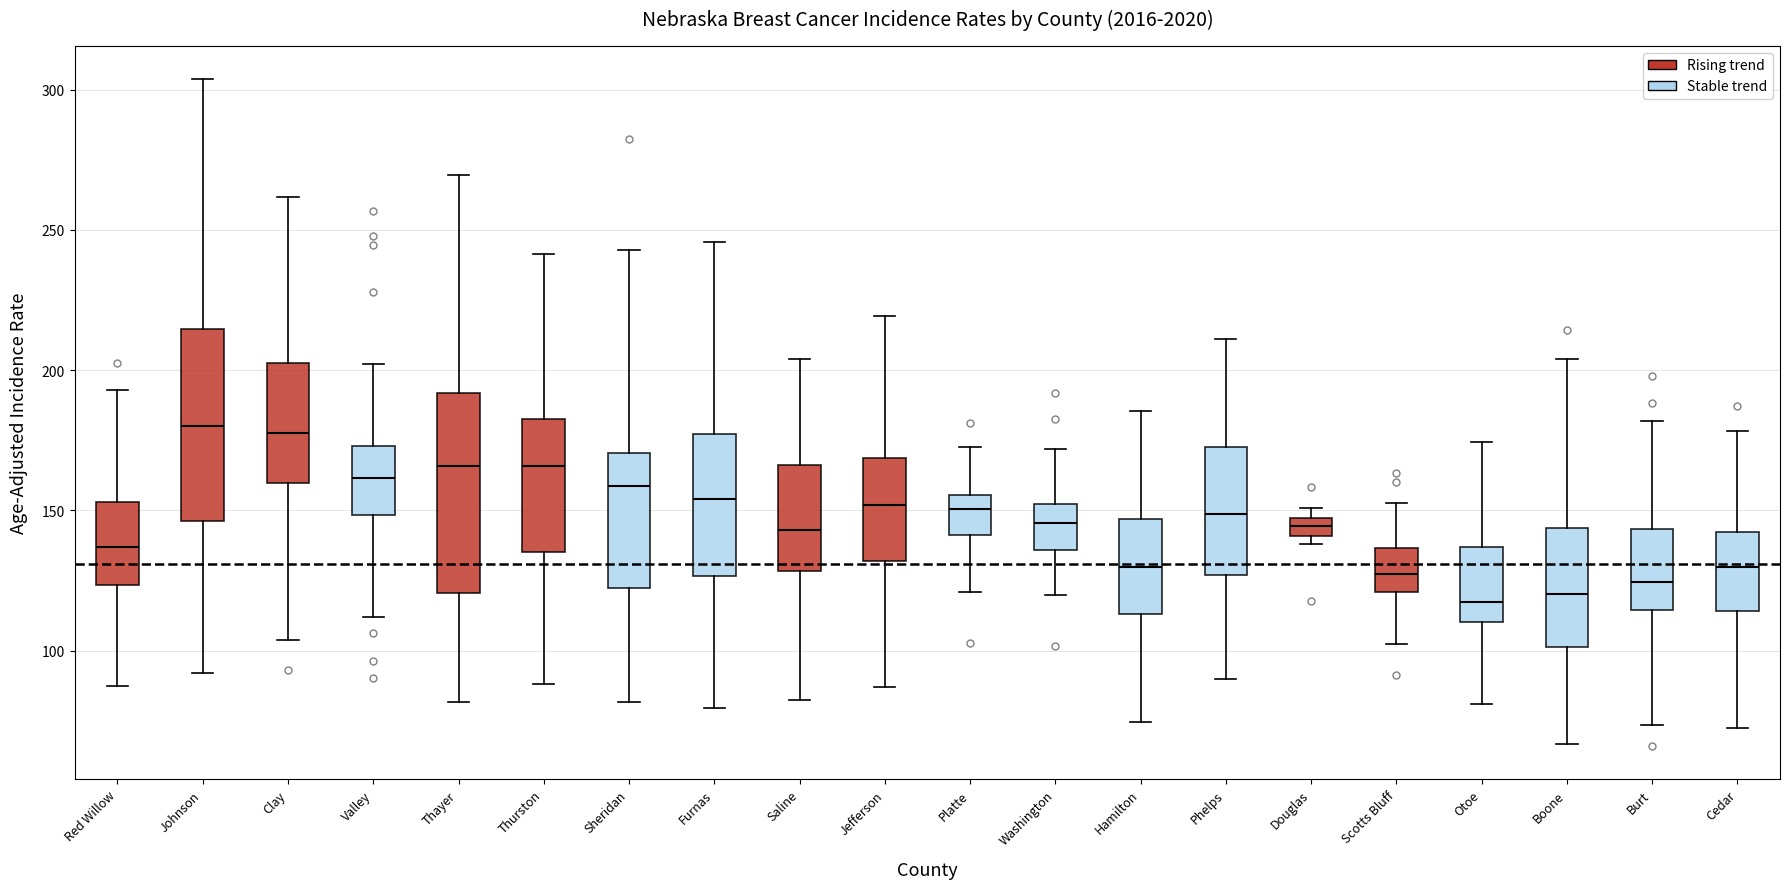

Where does the upper whisker of the box for Otoe end on the y-axis? The values are not printed on the chart, so give them approximately, as read against the axis.

175